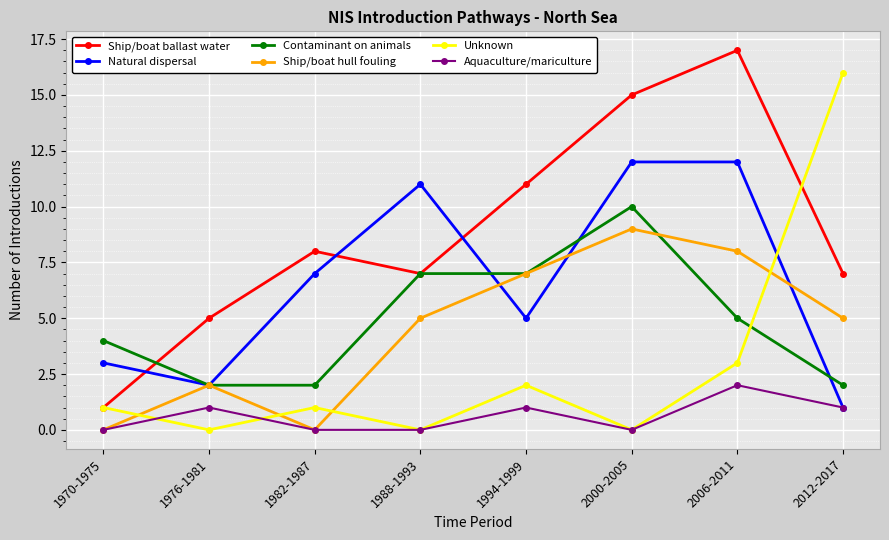

How many categories are shown in the chart?

8